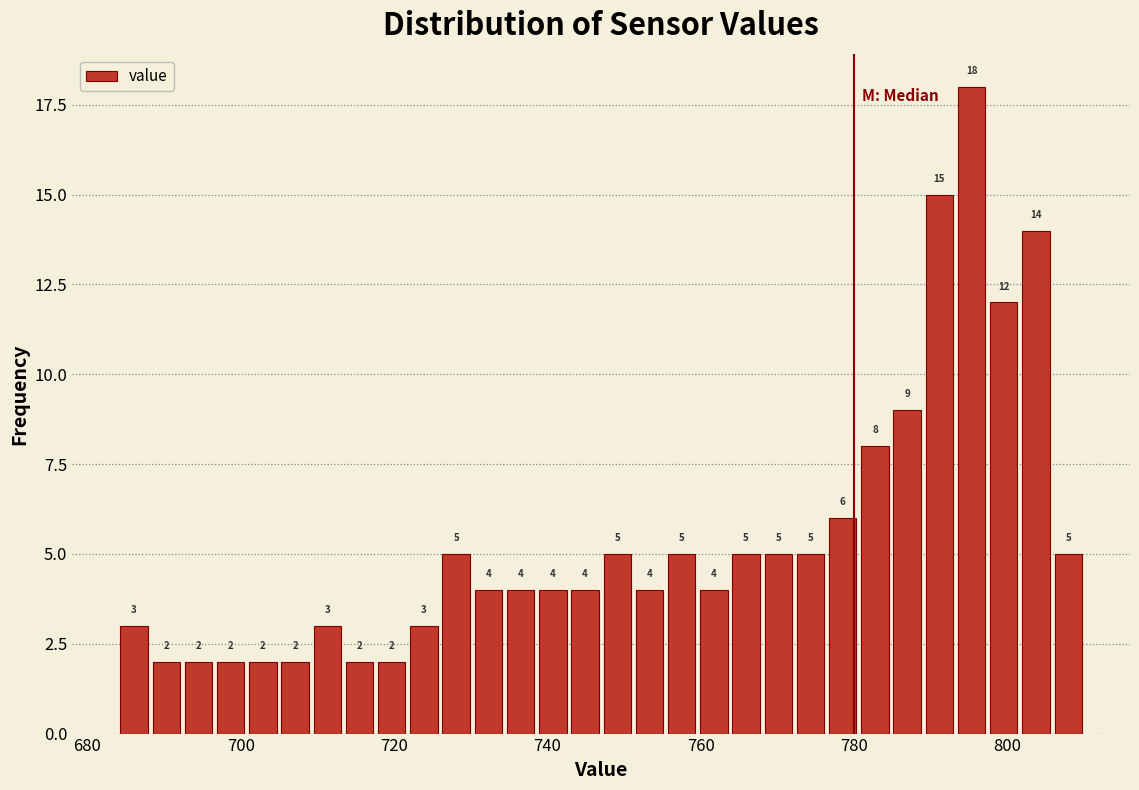

Around what value on the x-axis is the tallest bar? Give the approximate position of its centre, as read against the axis.

796